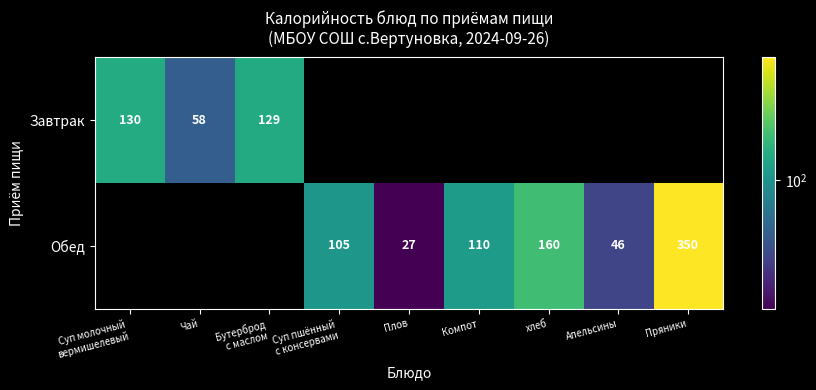

True or false: Обед has a value of 79 at хлеб.

False